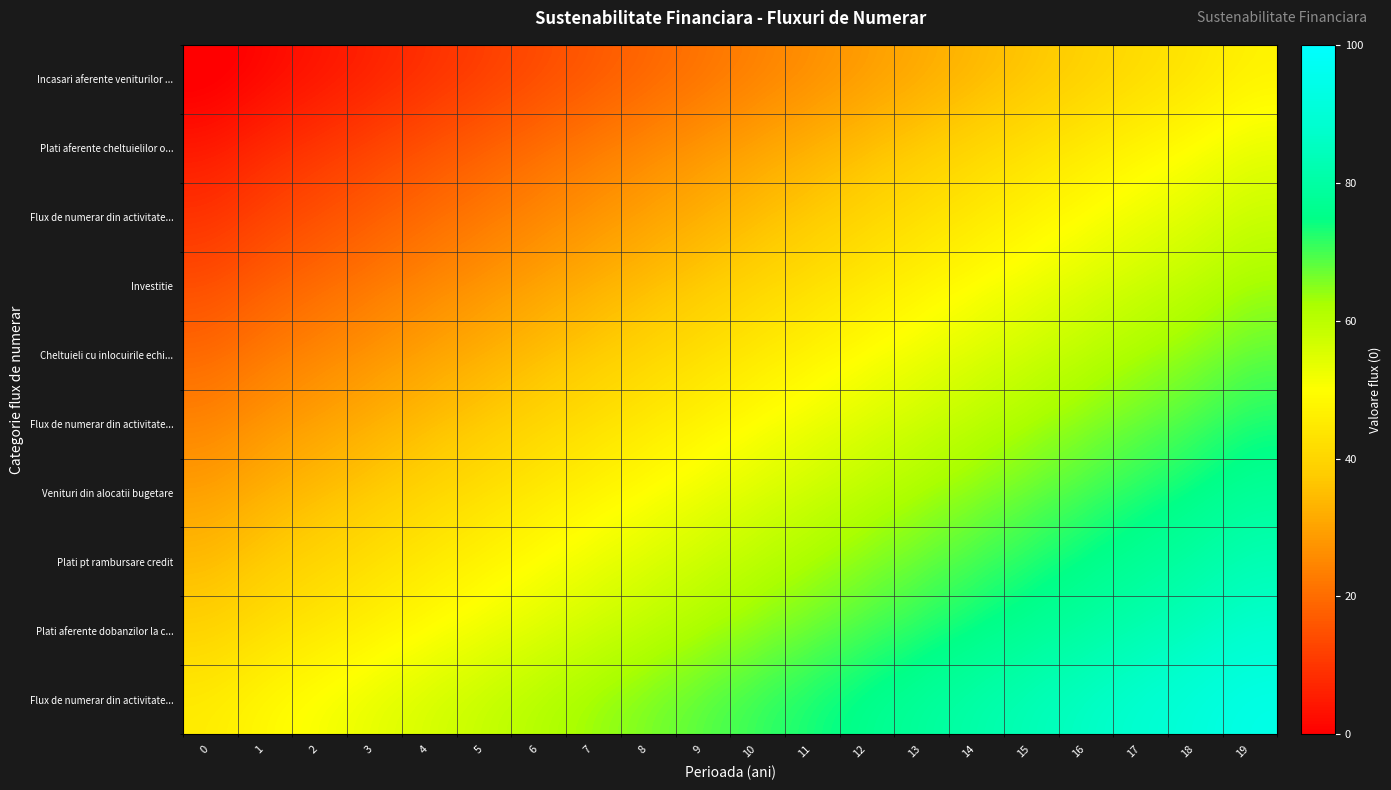

Between 10 and 2, which is larger?

10